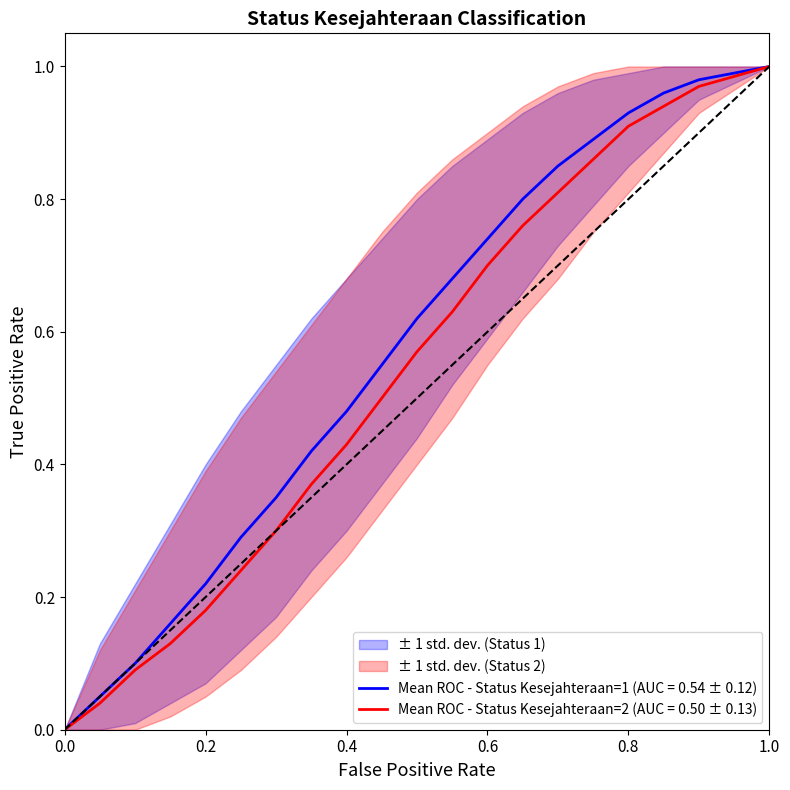

Is this an area chart (filled region under the line)?

No